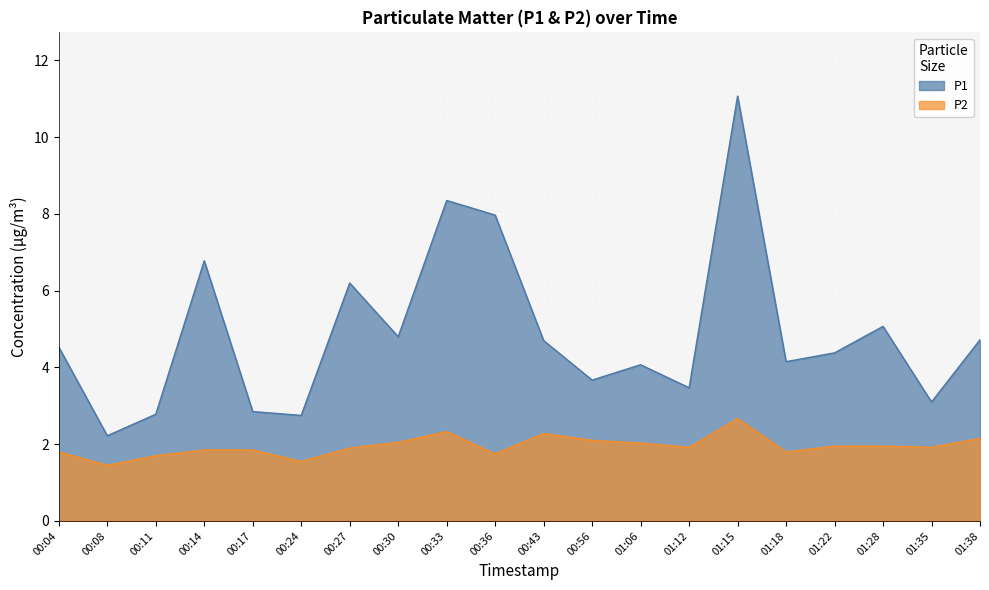

Where is the first local minimum for P1?

00:08